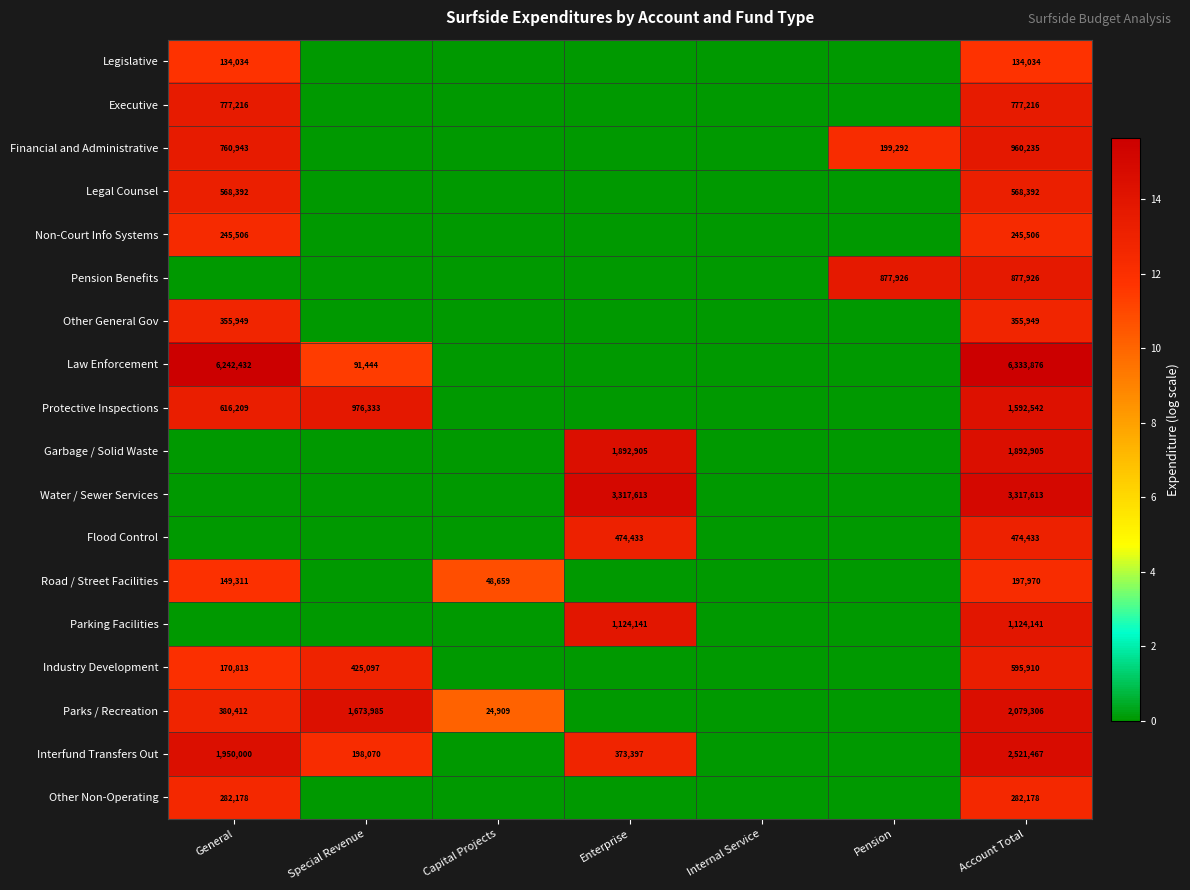

What is the difference between the highest and lowest values at General?

15.6